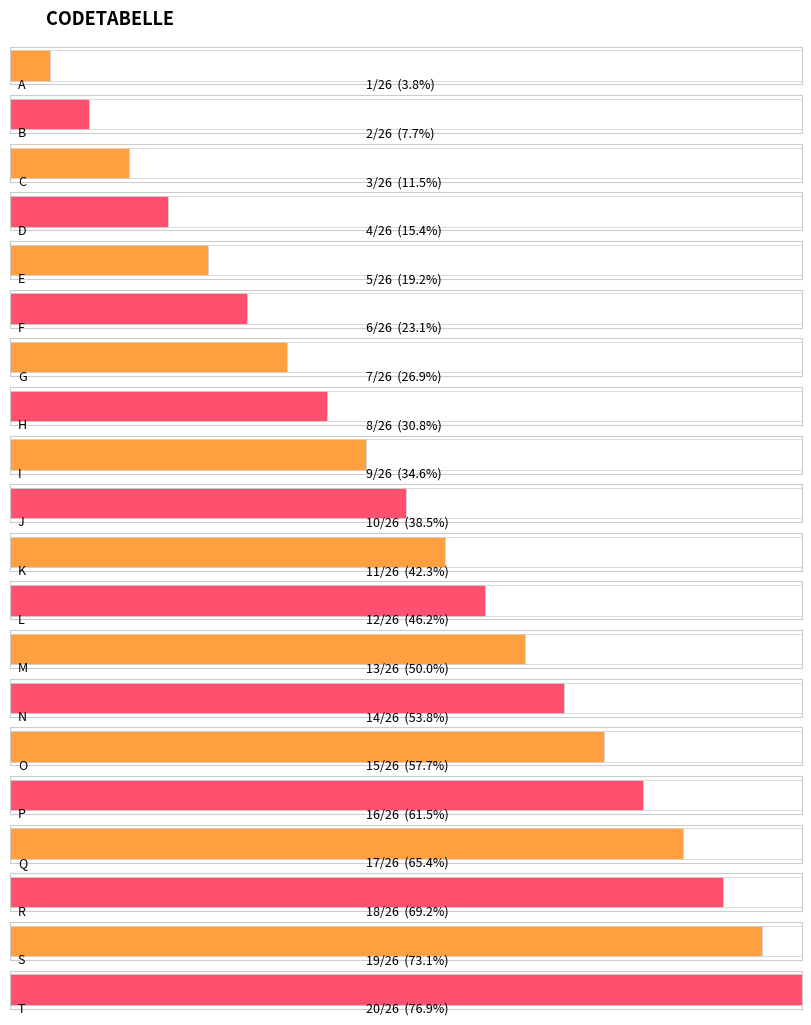

How many categories are shown in the chart?

20